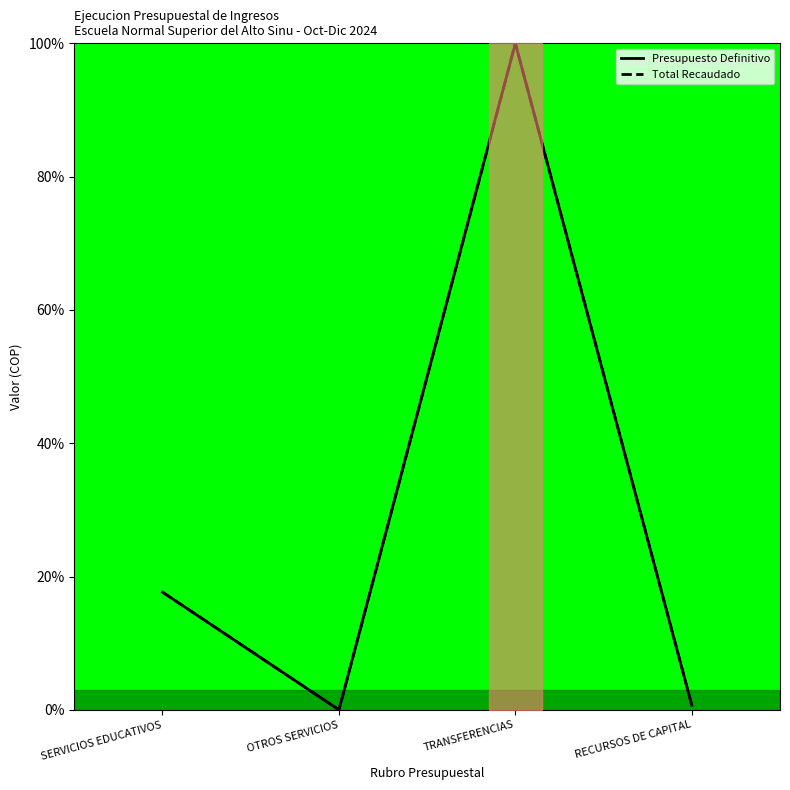

What is the label of the 4th point from the left?

RECURSOS DE CAPITAL